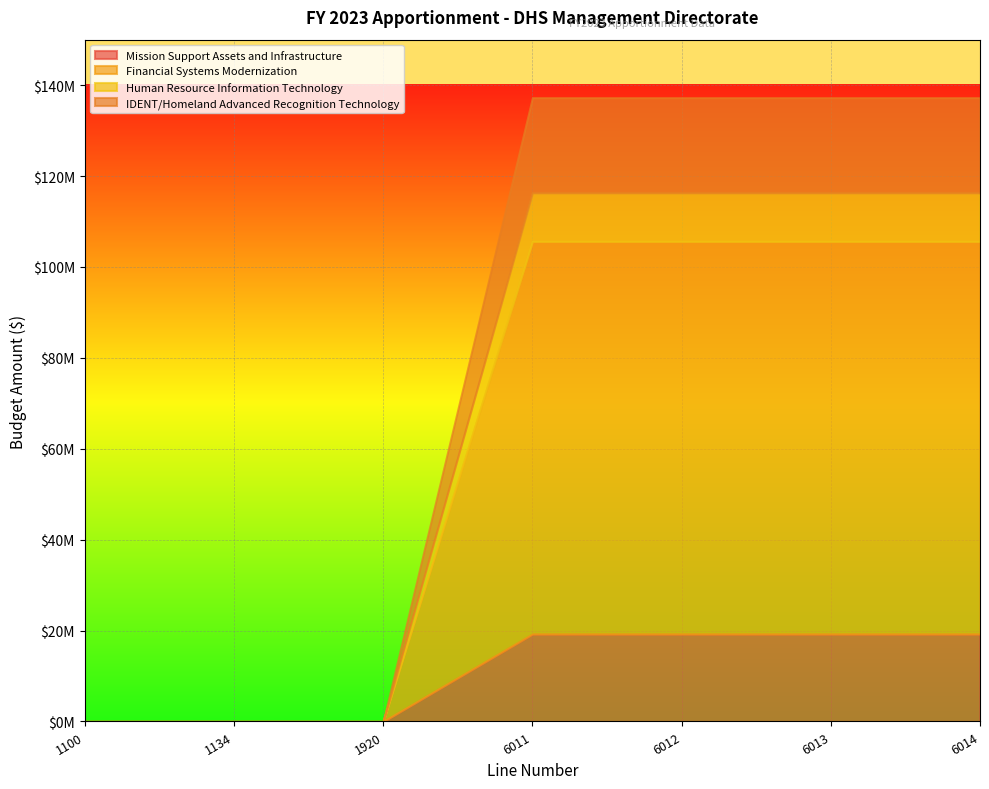

The value of Financial Systems Modernization at 6013 is 132466406. True or false?

False